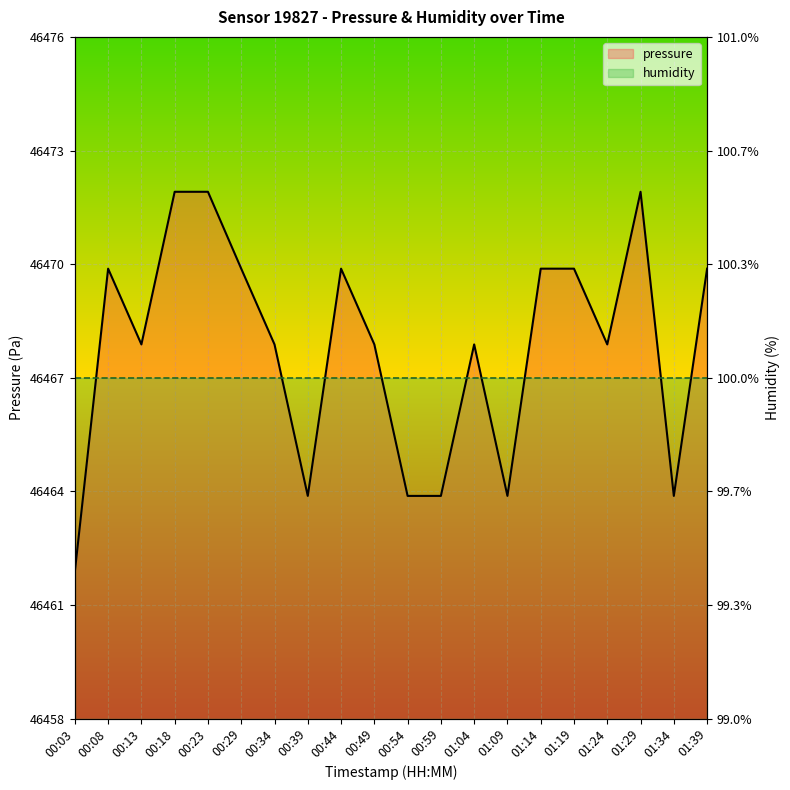

Rank the categories by value from lowest to highest.

00:03, 00:39, 00:54, 00:59, 01:09, 01:34, 00:13, 00:34, 00:49, 01:04, 01:24, 00:08, 00:29, 00:44, 01:14, 01:19, 01:39, 00:18, 00:23, 01:29